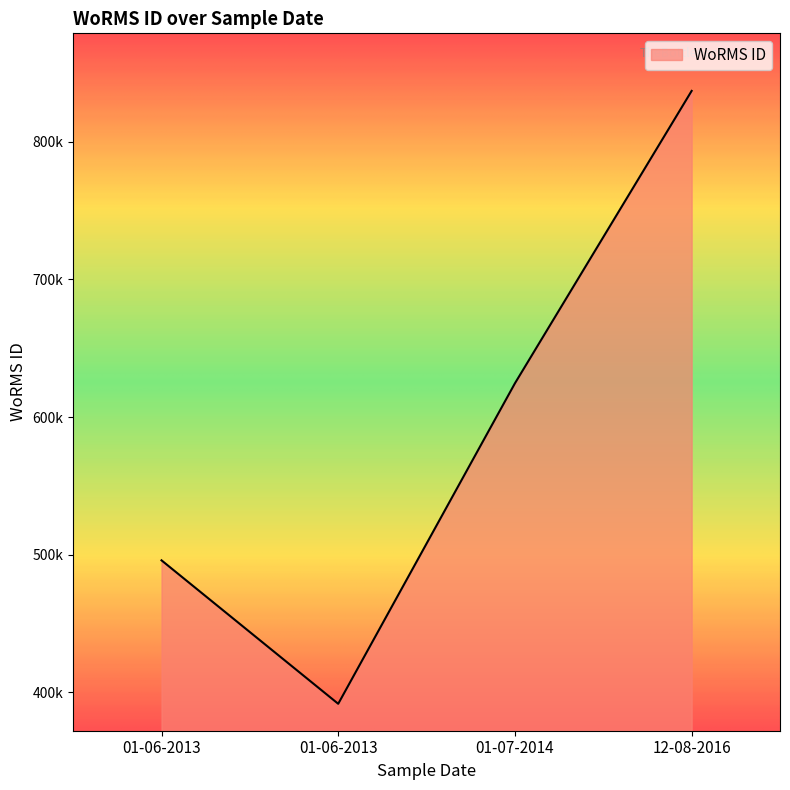

What is the label of the 1st point from the left?

01-06-2013